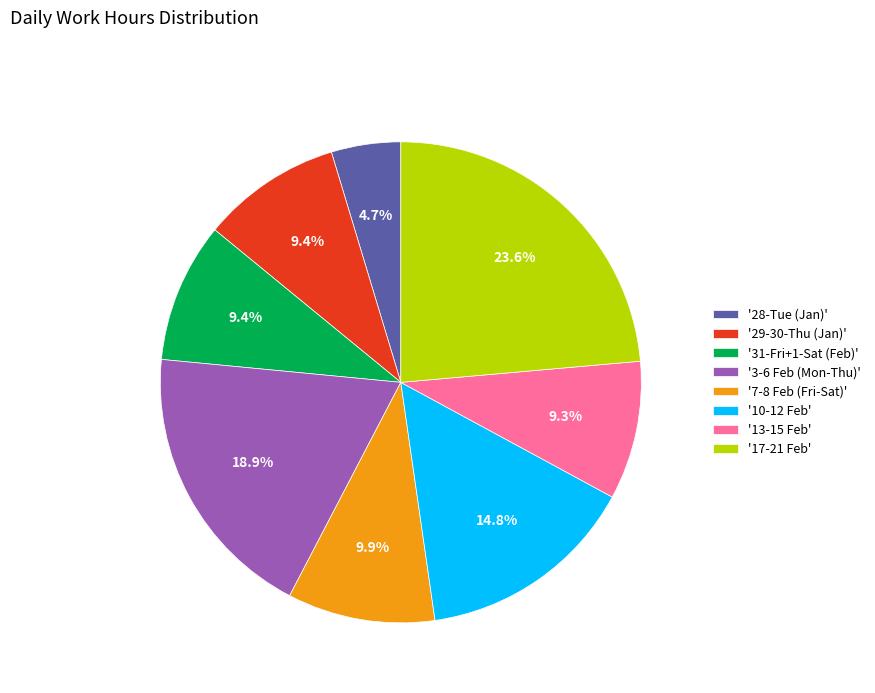

Count the number of slices in the pie.

8